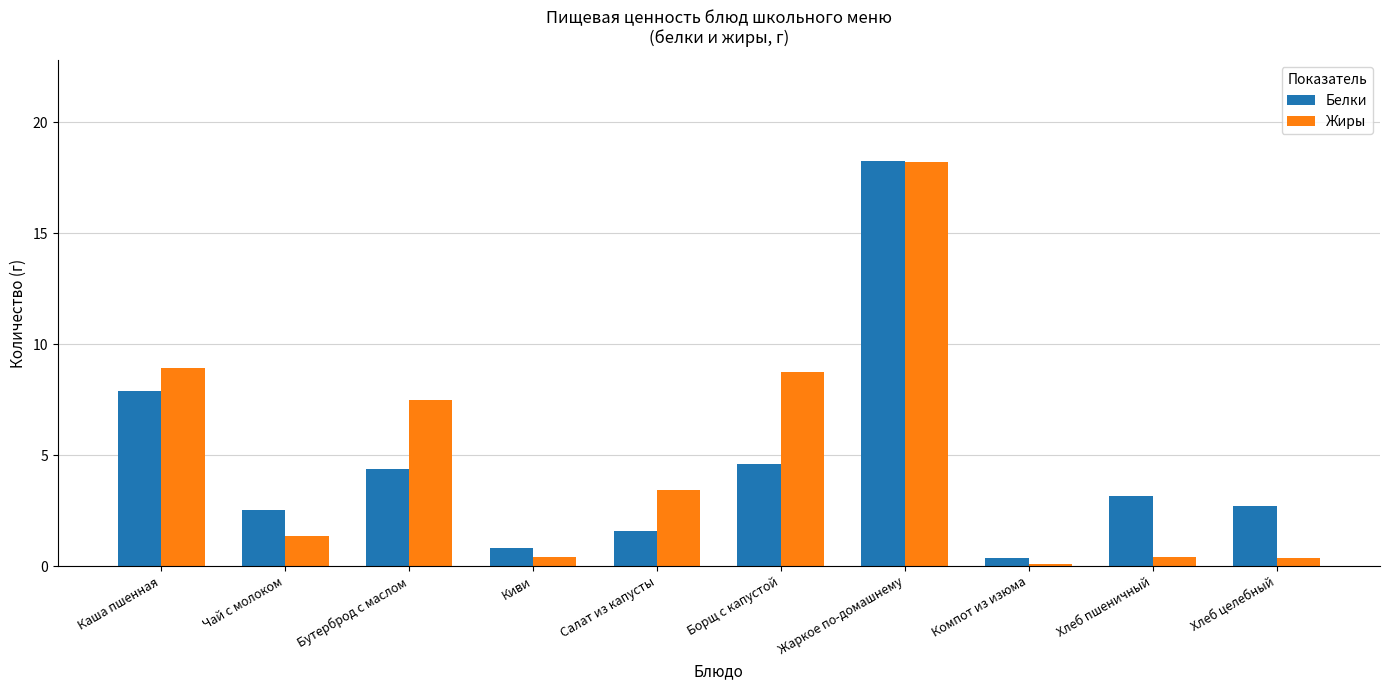

What is the lowest value of the Жиры series?

0.1